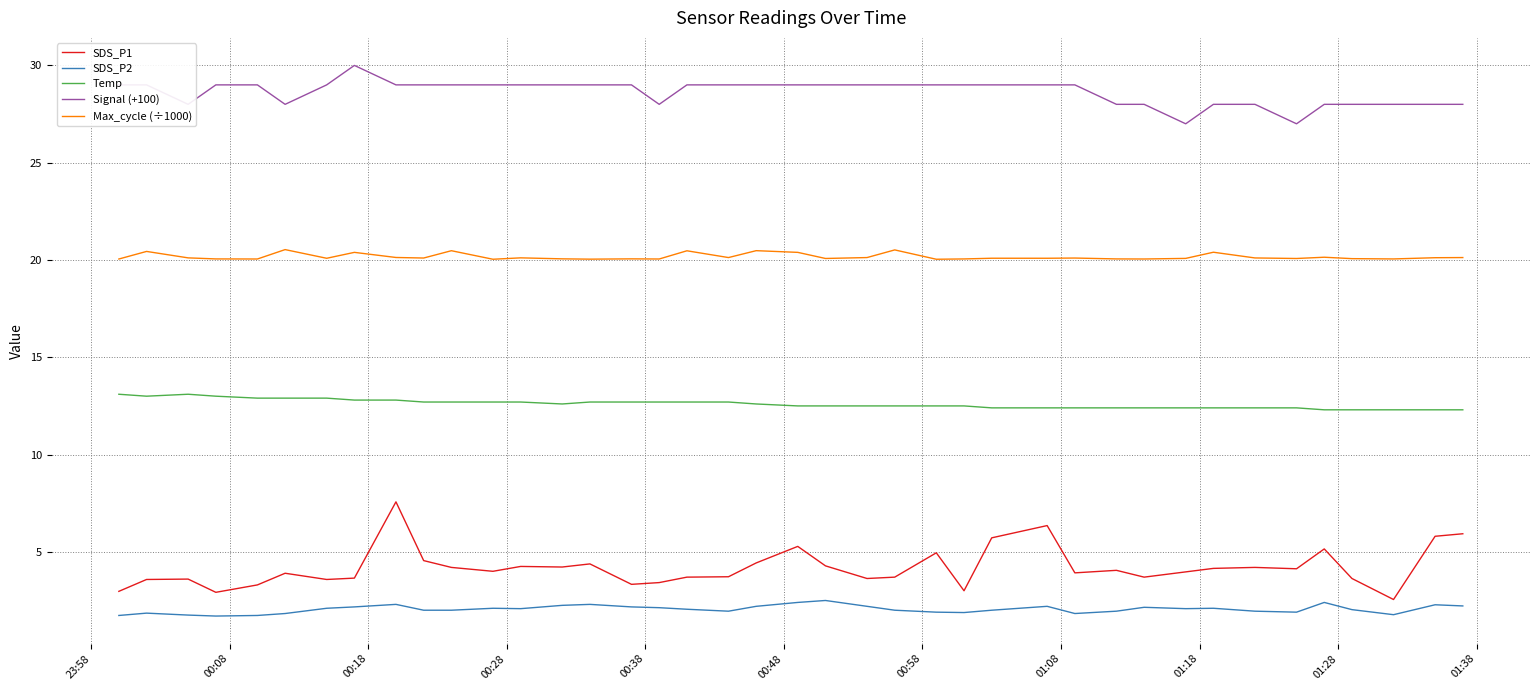

Which series has the largest total across all categories?

Signal (+100)